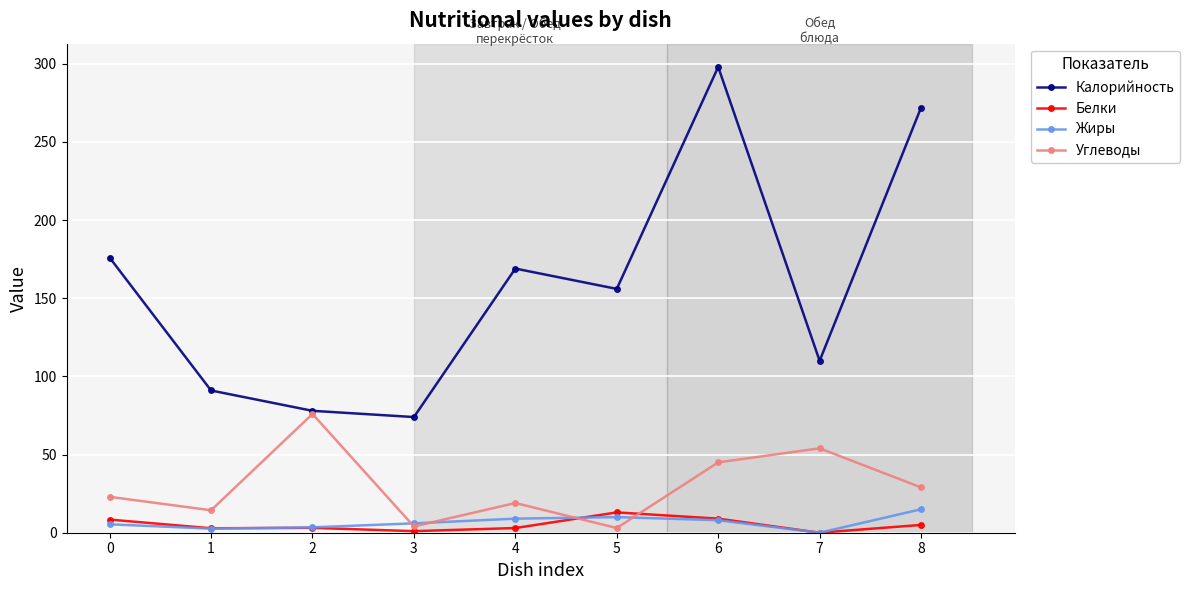

True or false: Жиры has a value of 15.0 at 8.

True